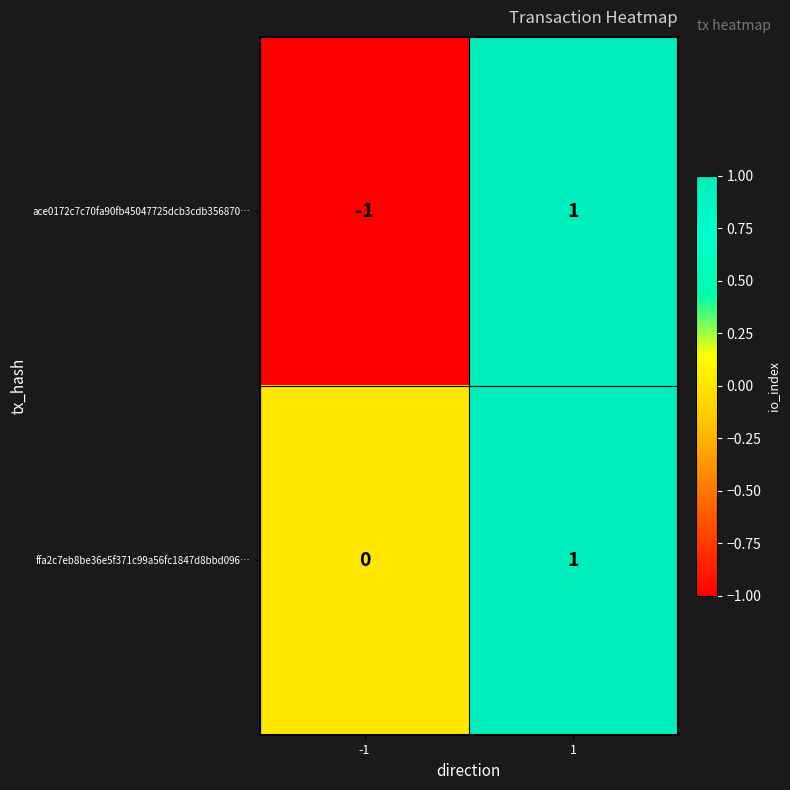

Which series has the largest total across all categories?

ffa2c7eb8be36e5f371c99a56fc1847d8bbd096…